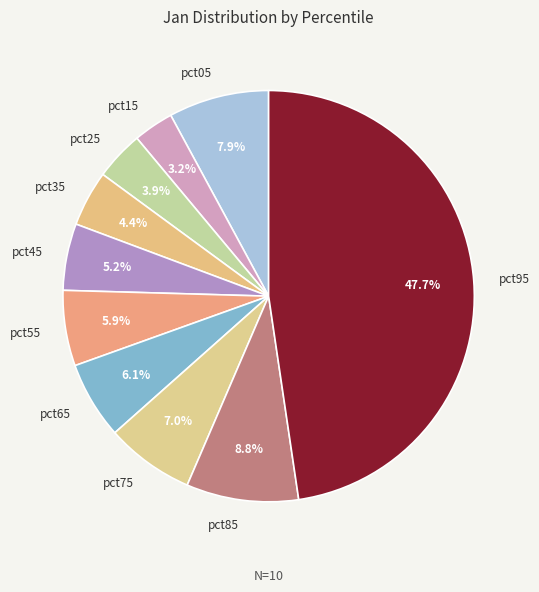

Between pct45 and pct35, which is larger?

pct45